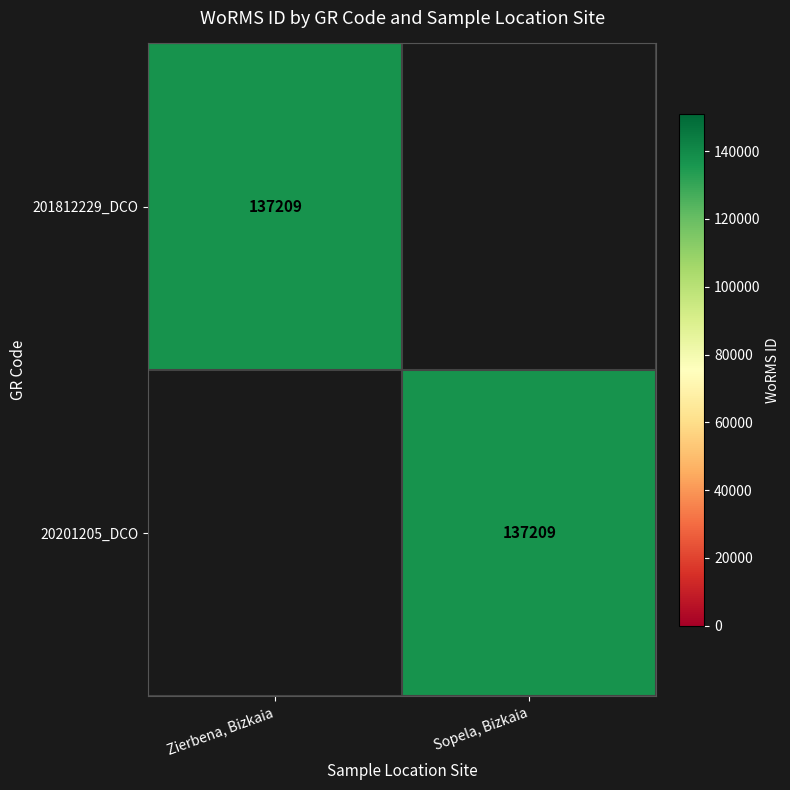

How many data points does each series have?

2